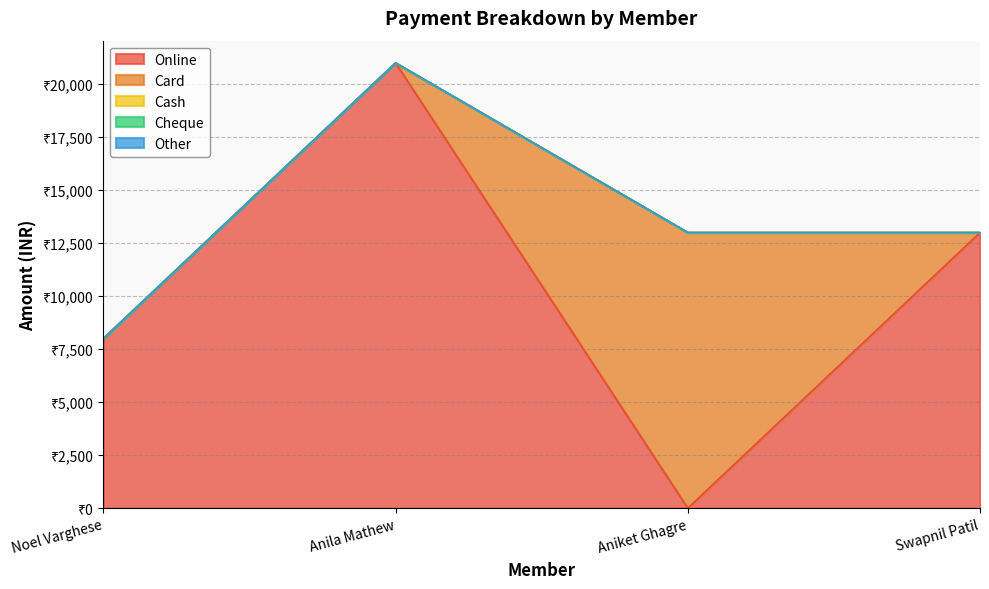

Is it true that Cheque equals 0 at Swapnil Patil?

True